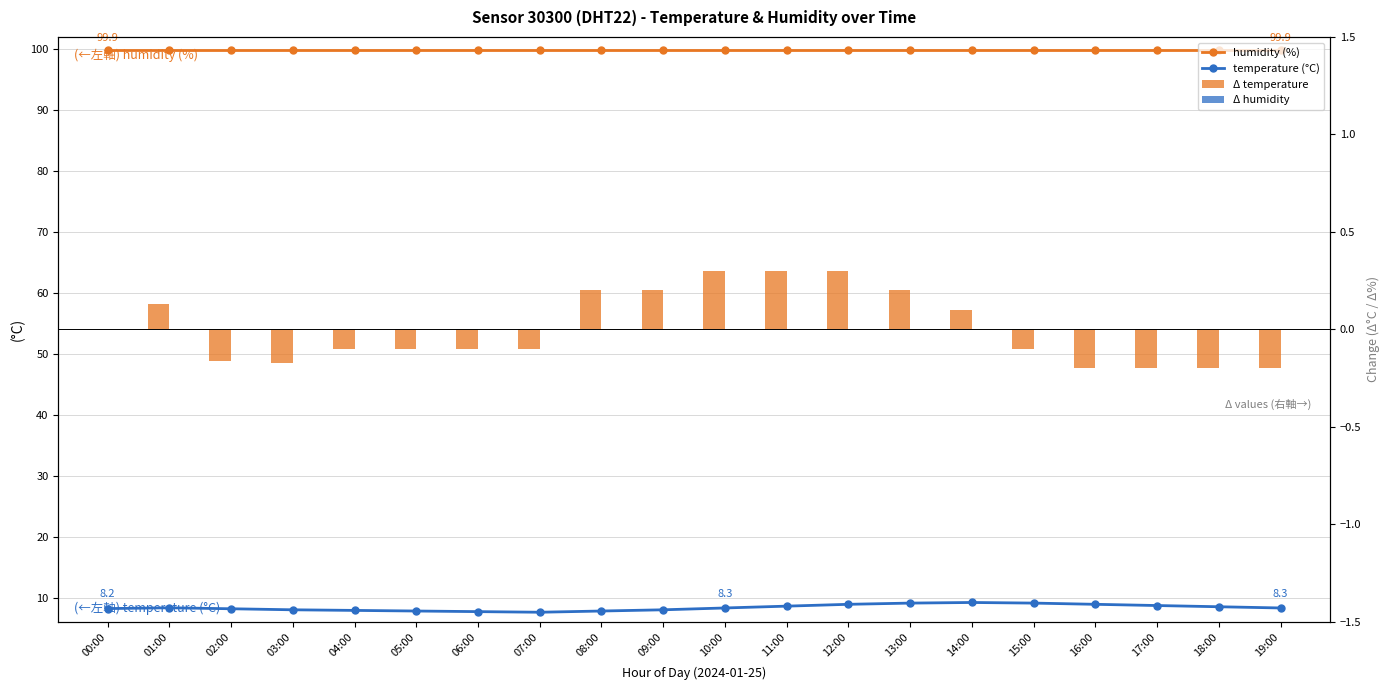

How many groups of bars are there?

20